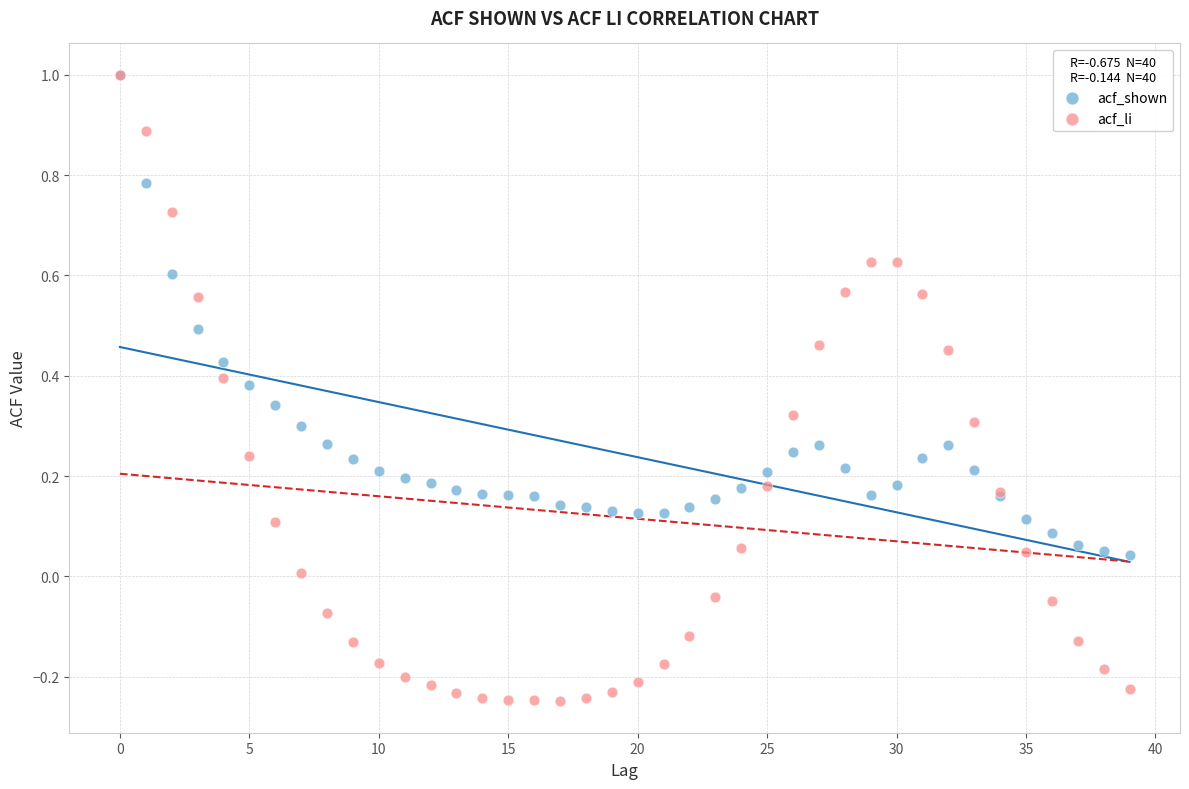

Which series has the largest Y range (max minus min)?

acf_li